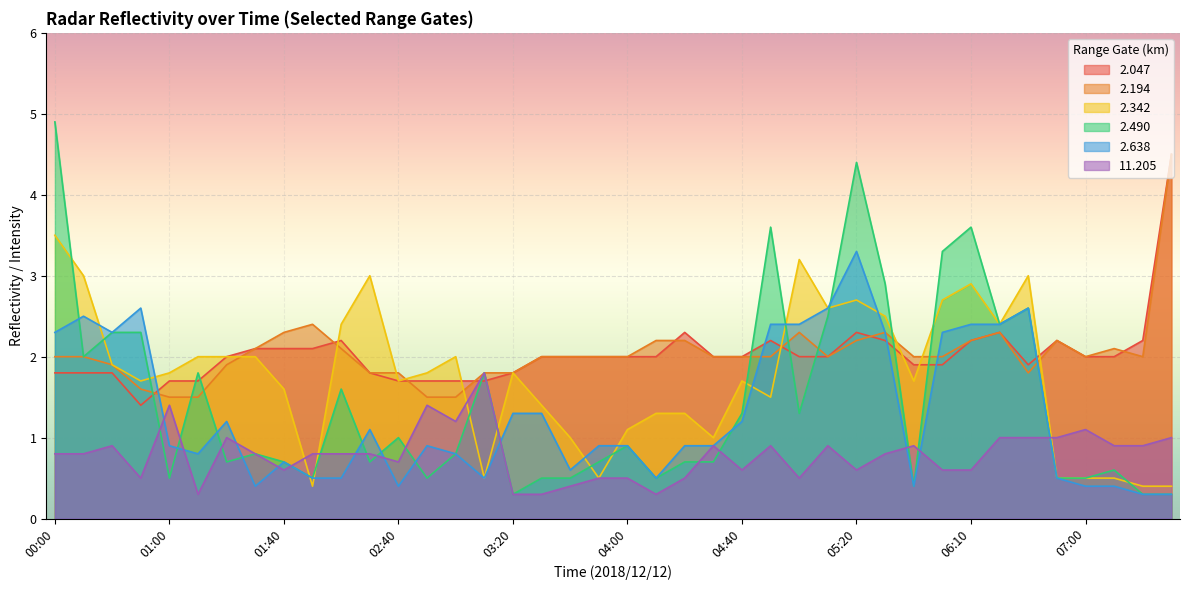

What is the value of the 2.047 point at the 29th from the left?

2.3